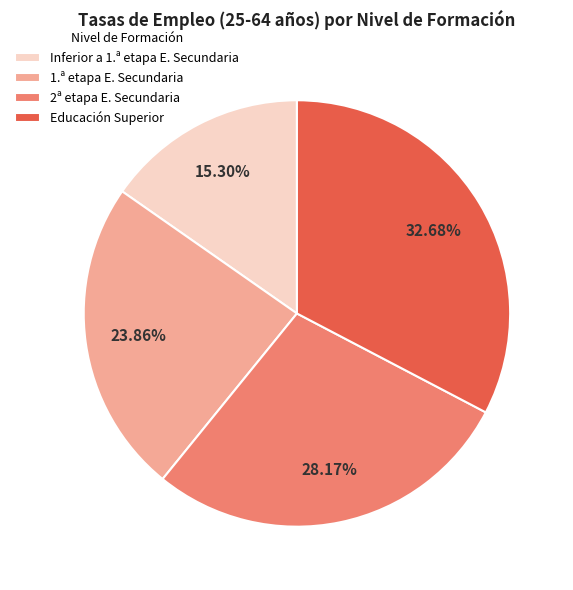

Is it true that Inferior a 1.ª etapa E. Secundaria is 15% of the pie?

True